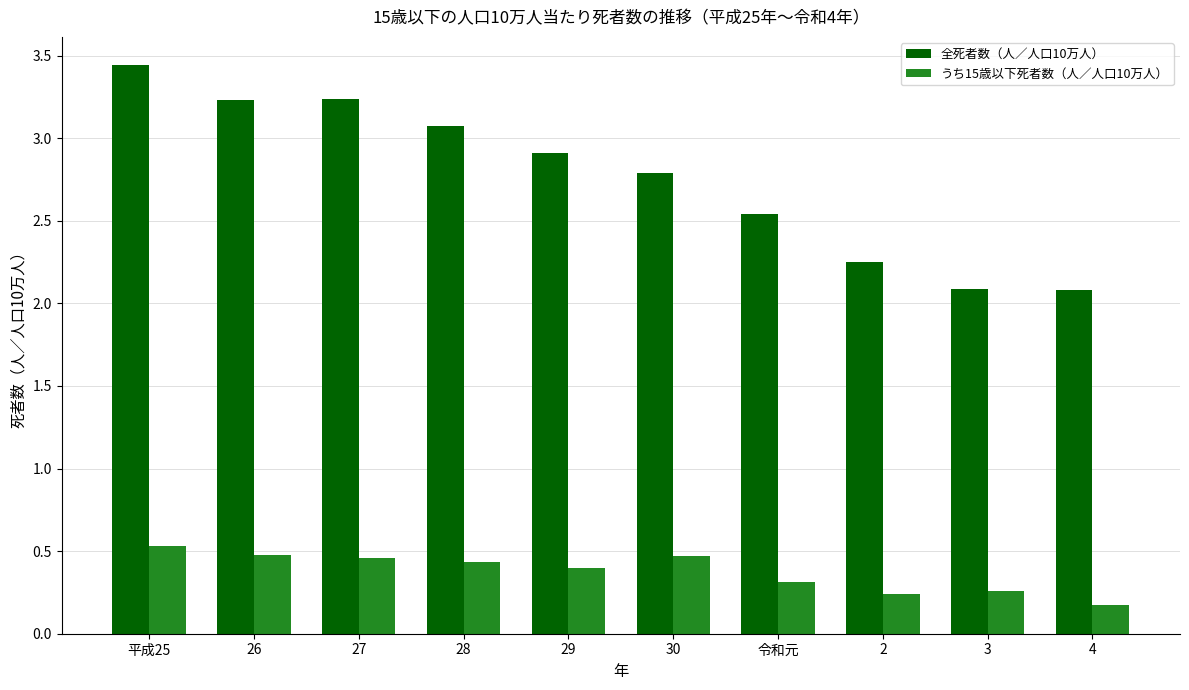

What is the difference between the highest and lowest values at 27?

2.8